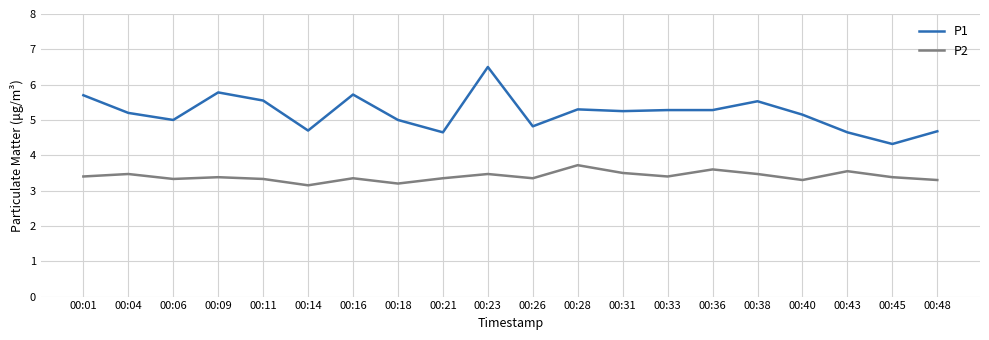

True or false: P2 and P1 cross at least once.

False